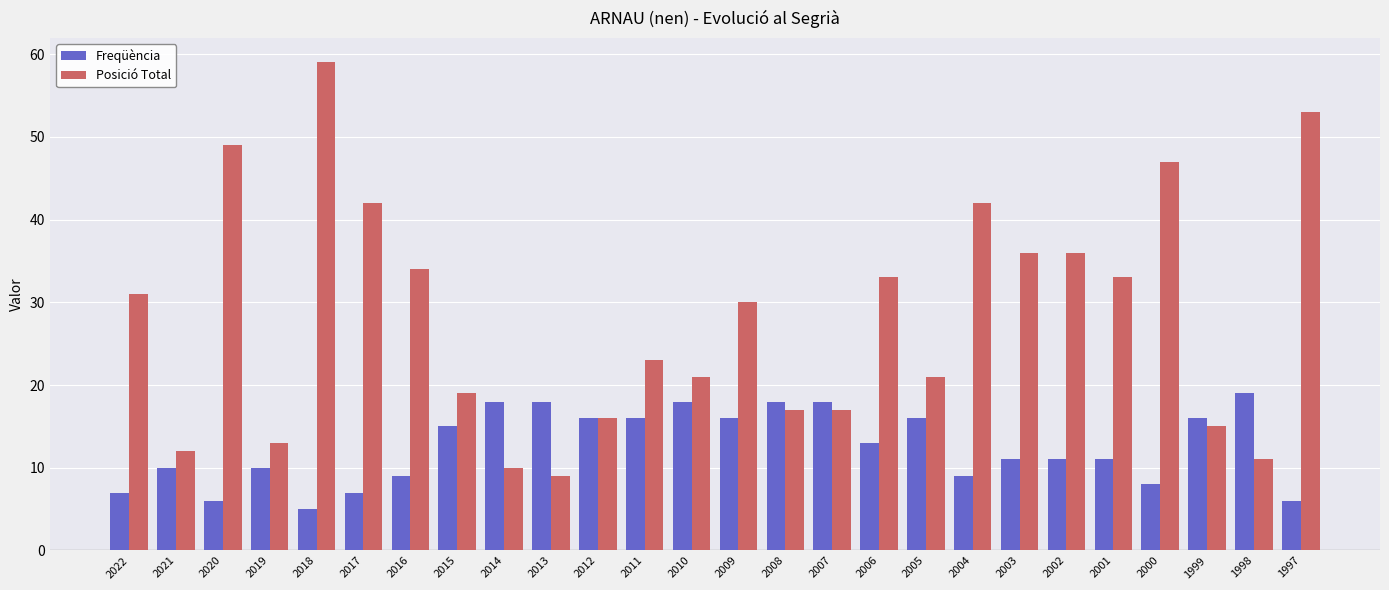

Which label corresponds to the smallest value in the chart?

2018